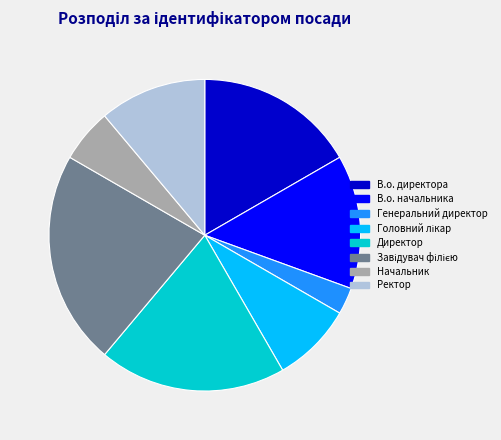

Approximately how many times larger is the value at Ректор compared to Директор?

0.6